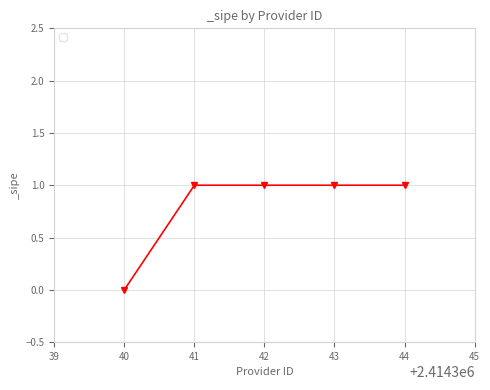

Which has a higher value, 42 or 40?

42